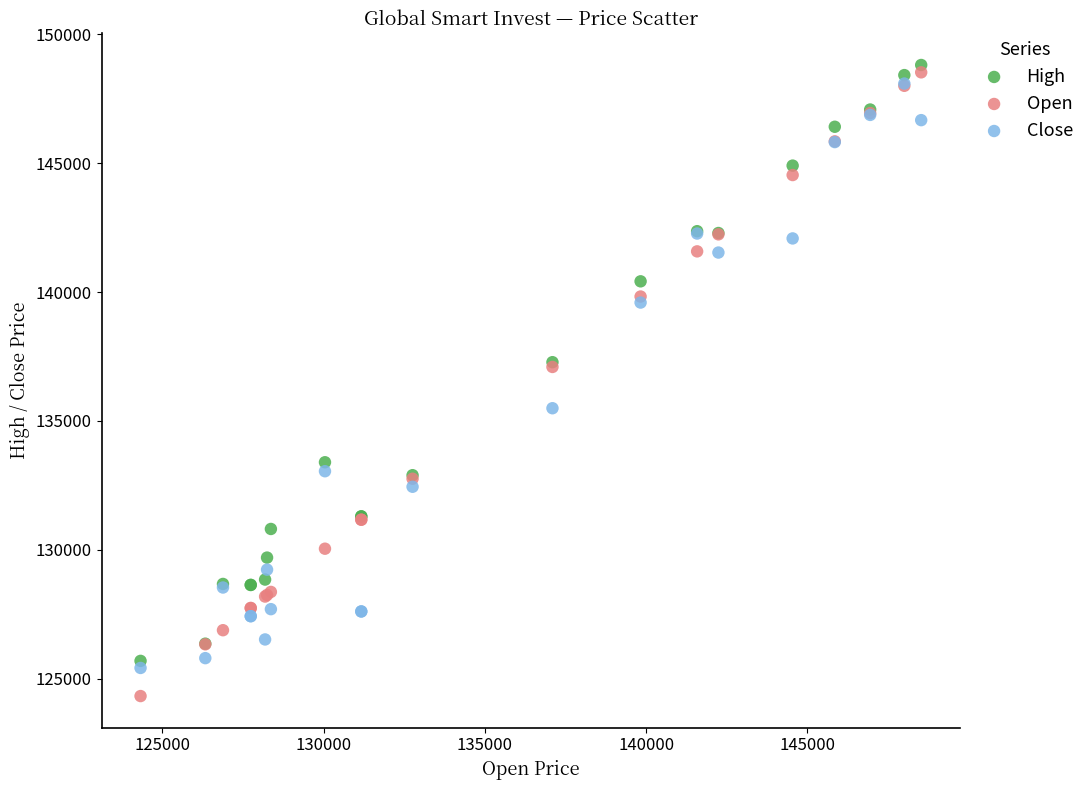

Which series has the widest spread of Y values?

Open